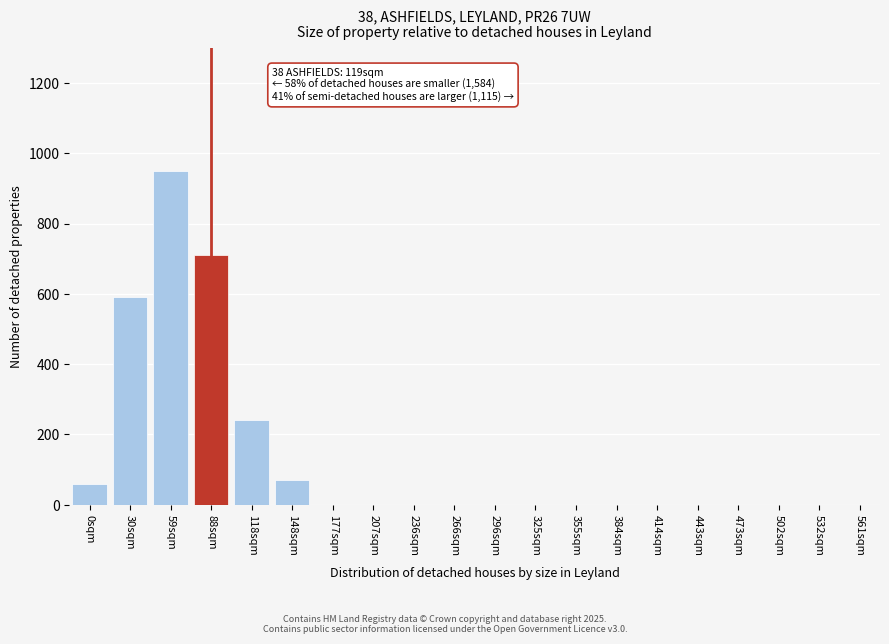

Reading left to right, extract all data points from this chart.

0sqm=60	30sqm=590	59sqm=950	88sqm=710	118sqm=240	148sqm=70	177sqm=0	207sqm=0	236sqm=0	266sqm=0	296sqm=0	325sqm=0	355sqm=0	384sqm=0	414sqm=0	443sqm=0	473sqm=0	502sqm=0	532sqm=0	561sqm=0